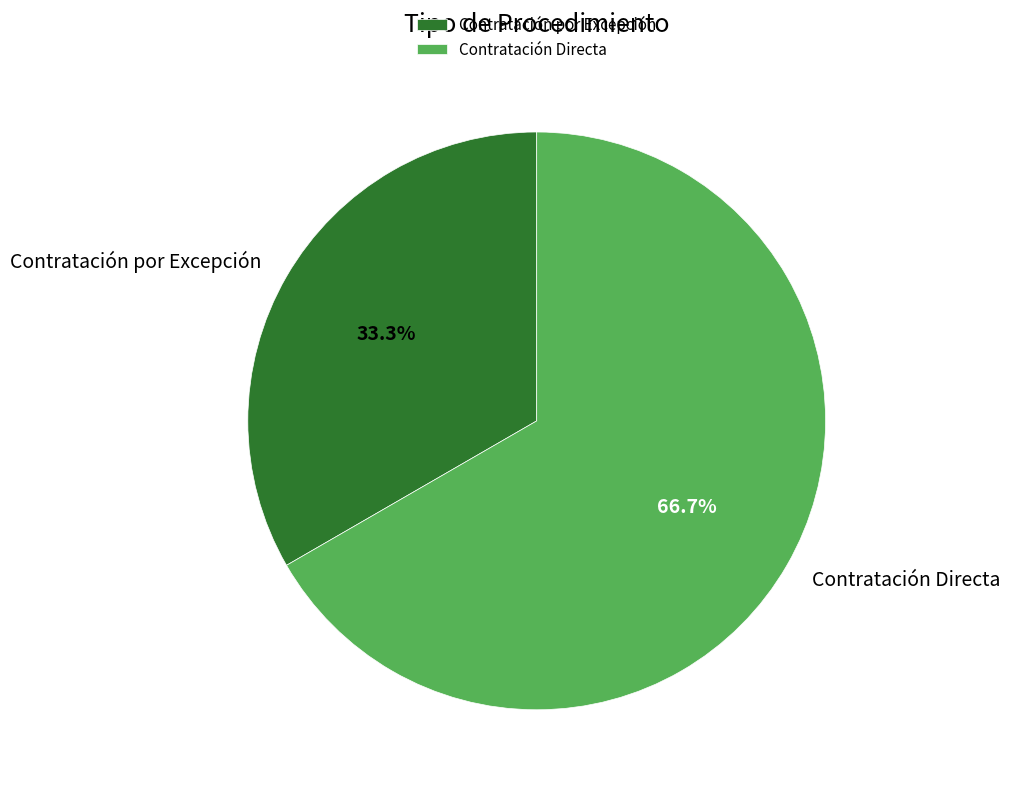

How many segments does this pie chart have?

2